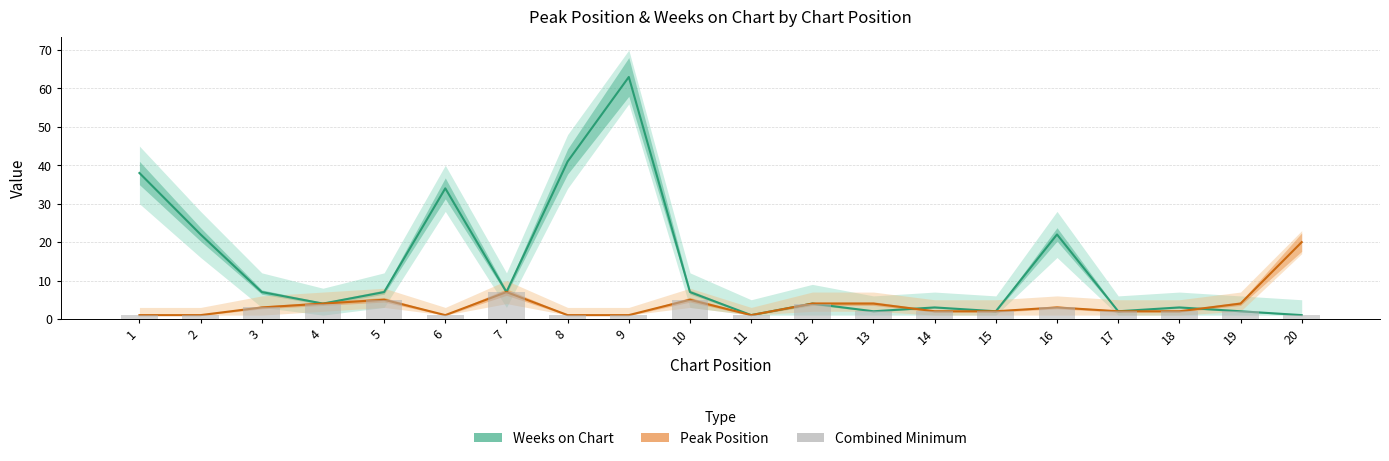

Where is Combined Minimum nearest to the value 4?

4